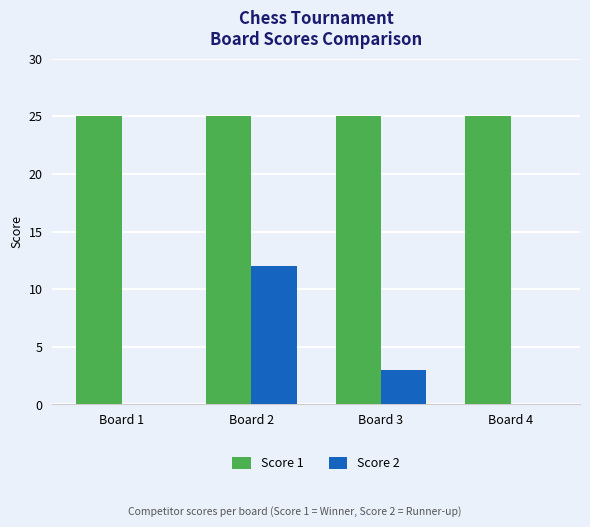

The Score 2 series shows 5 at Board 1. True or false?

False